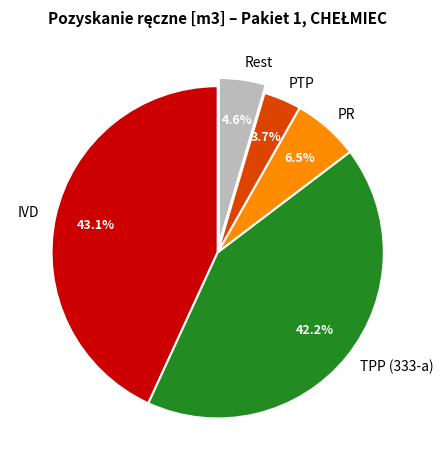

Approximately how many times larger is the value at Rest compared to PR?

0.7